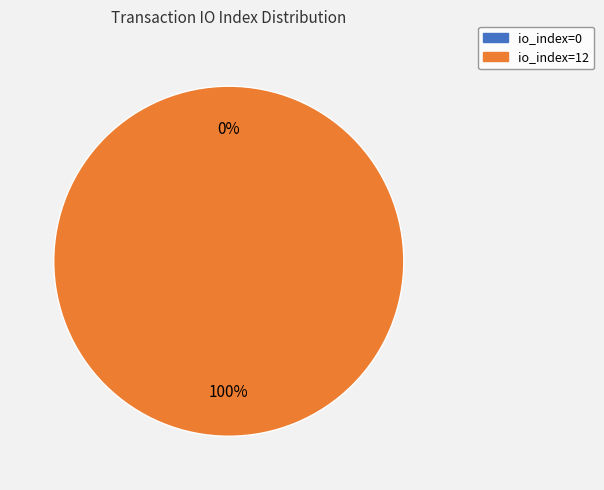

To the nearest percent, what portion does io_index=12 represent?

100%